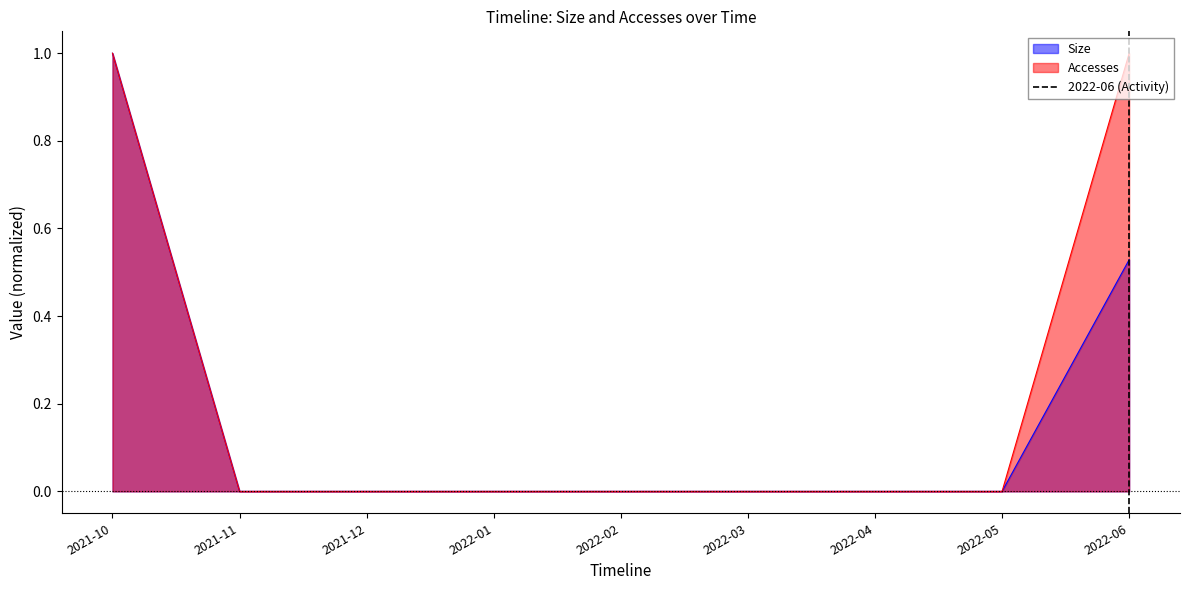

The value of Size at 2022-04 is 0.0. True or false?

True